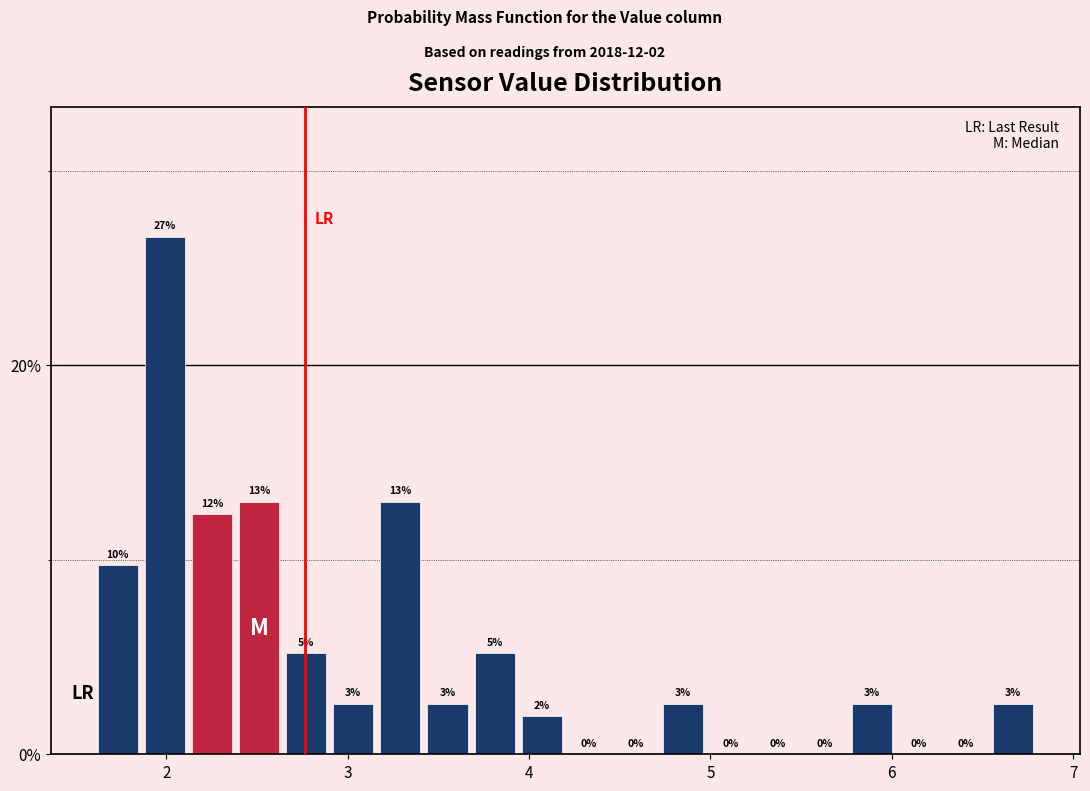

Read against the x-axis, roughly where is the centre of the tallest bar?

2.0